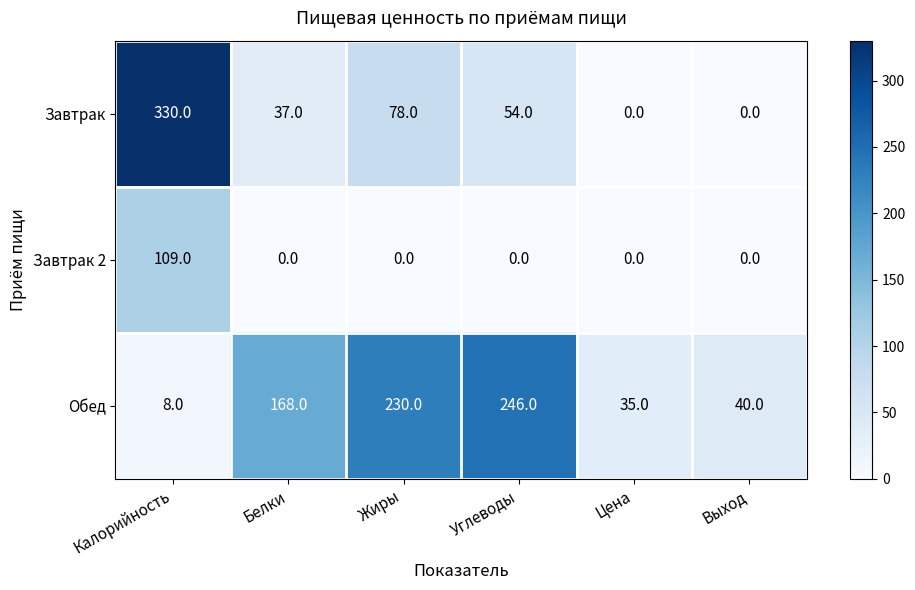

What is the spread (max minus min) of values at Цена?

35